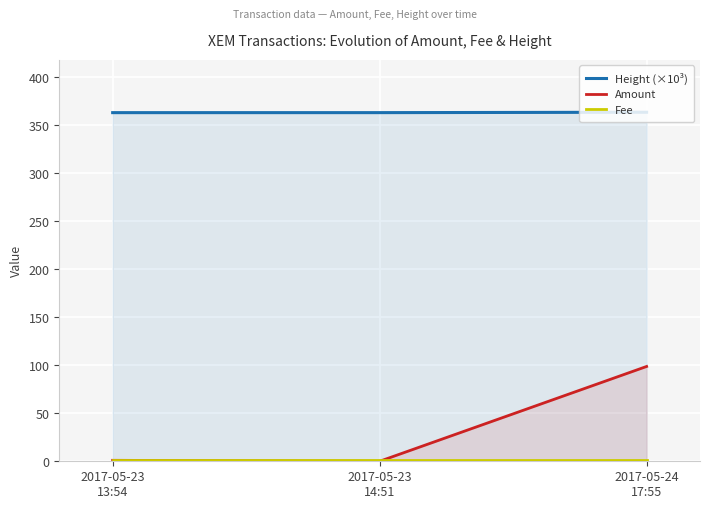

Reading left to right, what are all the values shown in this chart?

Height (×10³): 2017-05-23
13:54=363.1	2017-05-23
14:51=363.1	2017-05-24
17:55=363.5
Amount: 2017-05-23
13:54=1.0	2017-05-23
14:51=0.0	2017-05-24
17:55=98.8
Fee: 2017-05-23
13:54=1.0	2017-05-23
14:51=1.0	2017-05-24
17:55=1.0